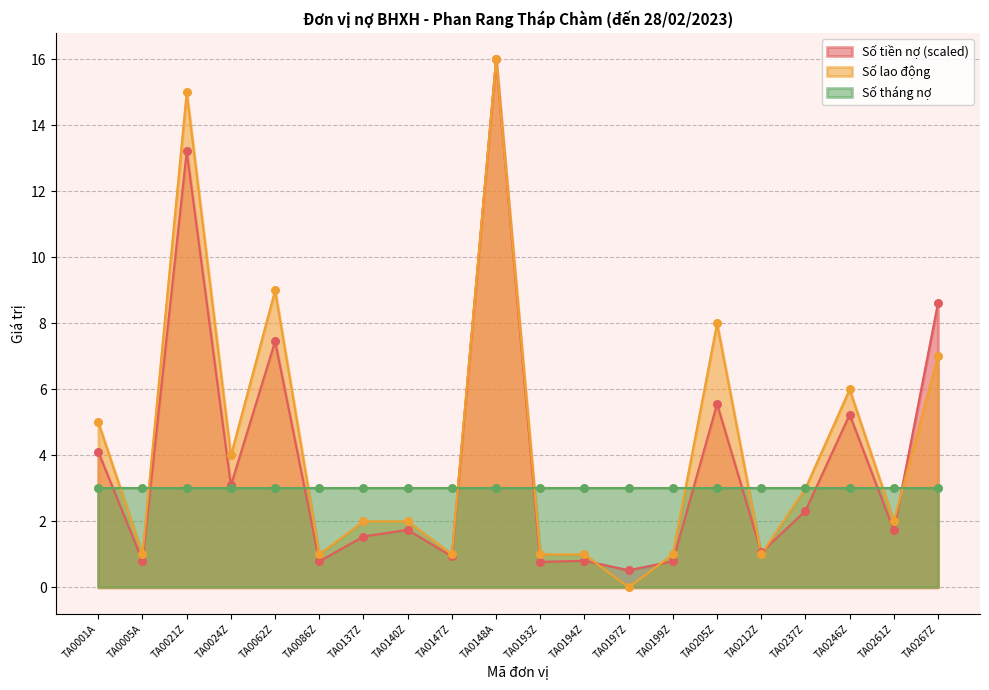

Which series has the widest spread of Y values?

Số lao động